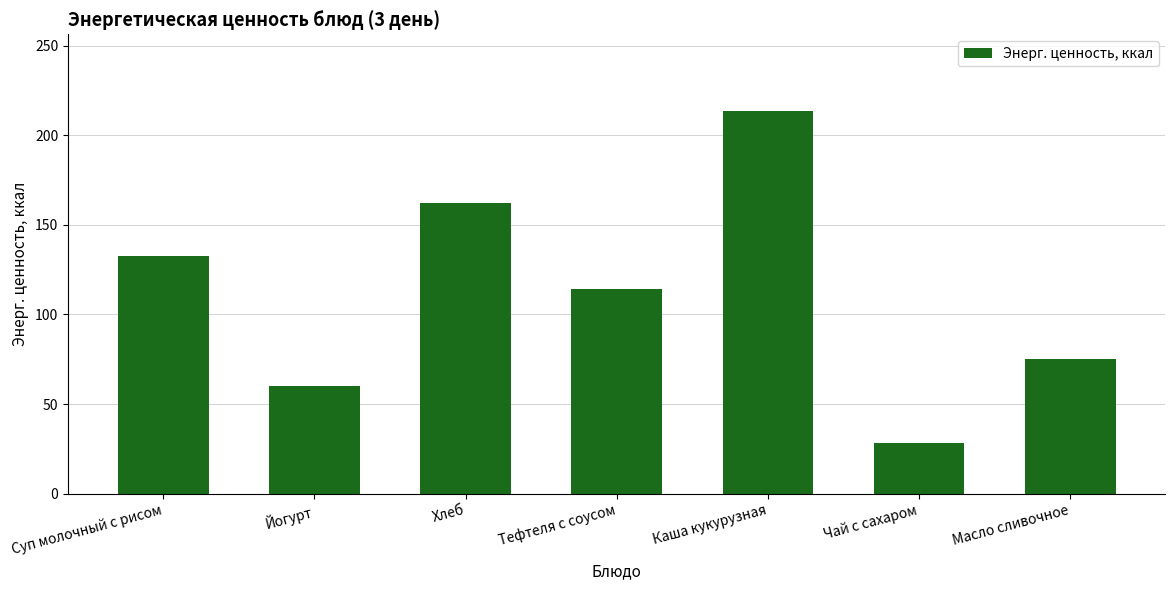

Reading left to right, transcribe all the data shown in this chart.

132.4	60.0	162.2	114.4	213.6	28.0	75.0